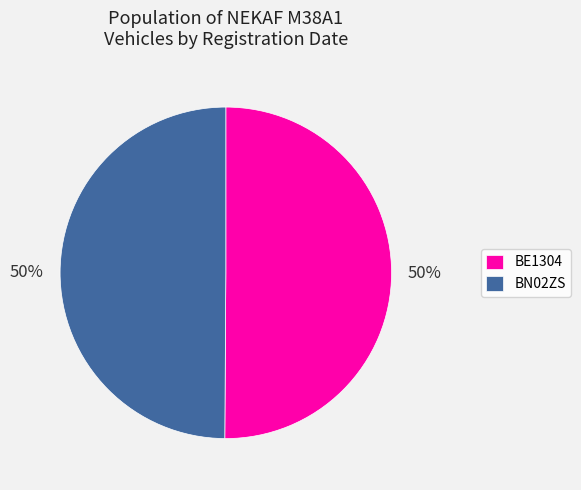

To the nearest percent, what is the combined percentage of BN02ZS and BE1304?

100%